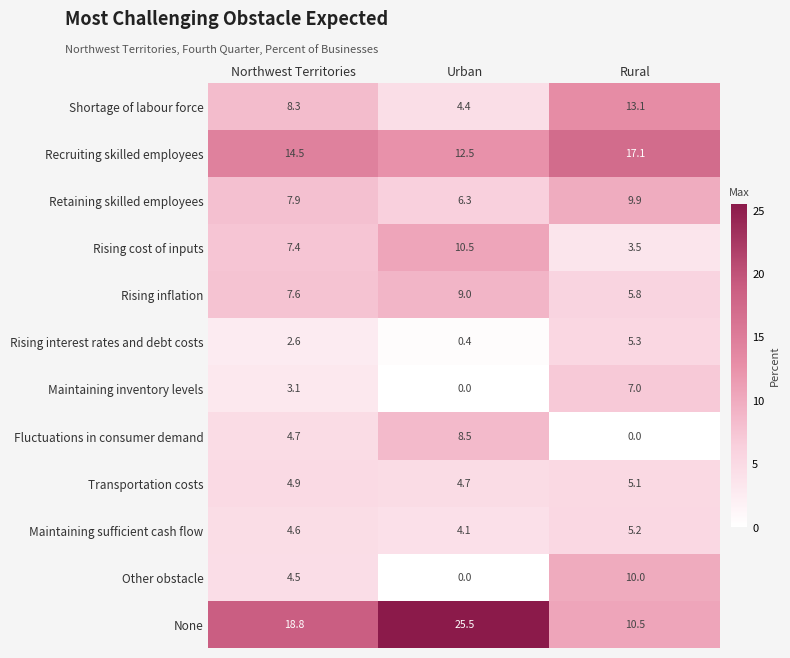

What is the difference between the Retaining skilled employees values at Urban and Rural?

3.6